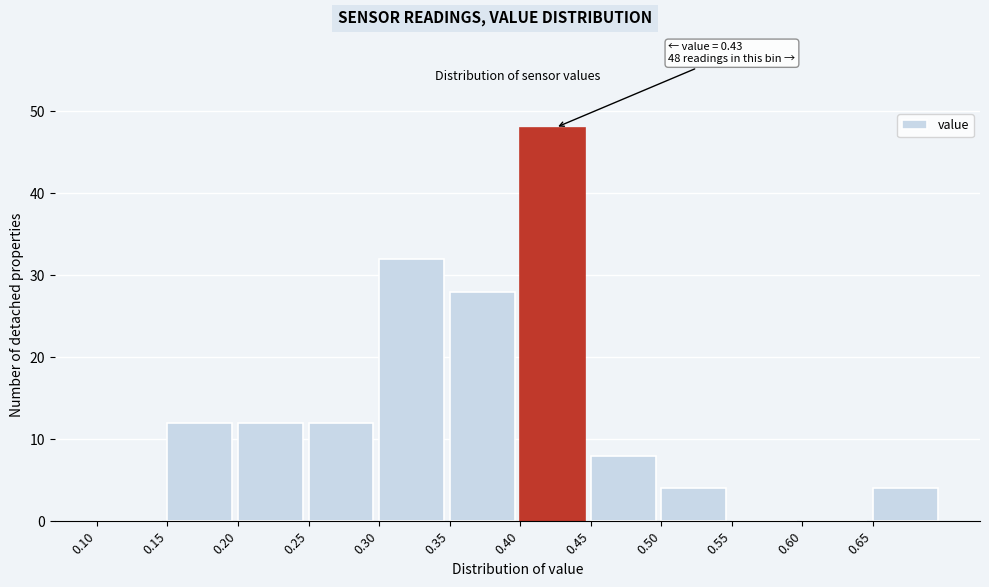

Which range on the x-axis has the tallest bar?

0.40 to 0.45